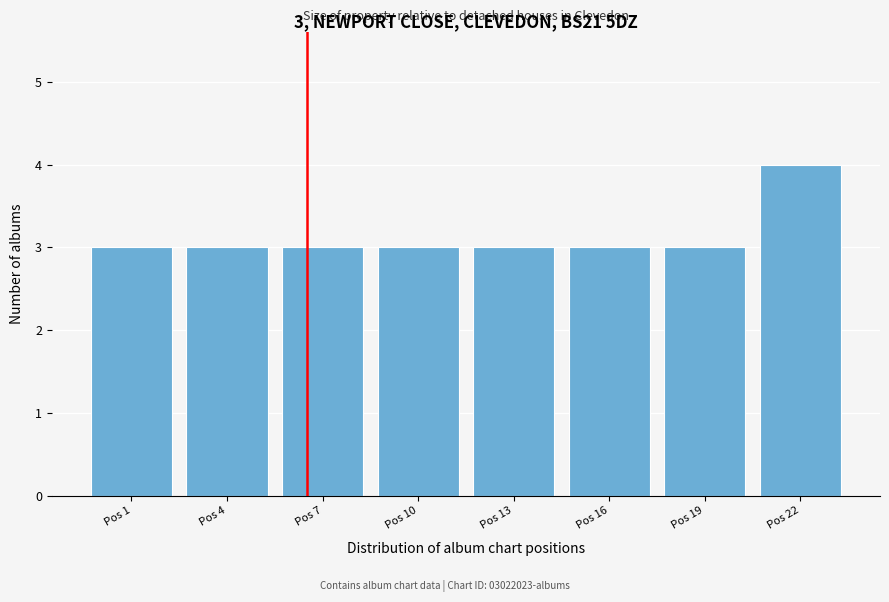

Reading left to right, what are all the values shown in this chart?

3	3	3	3	3	3	3	4